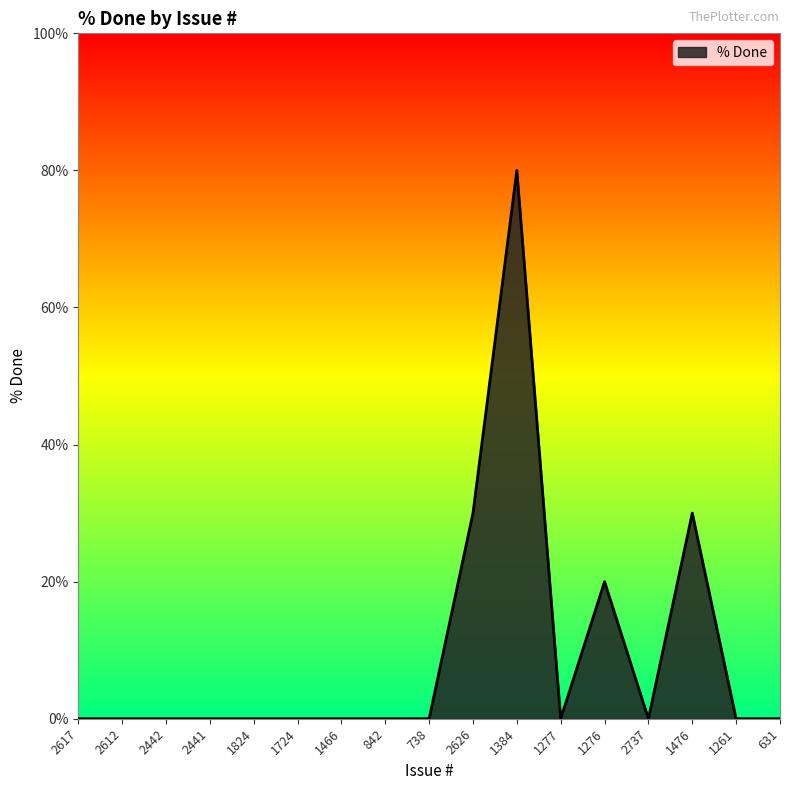

What is the maximum value shown in the chart?

80